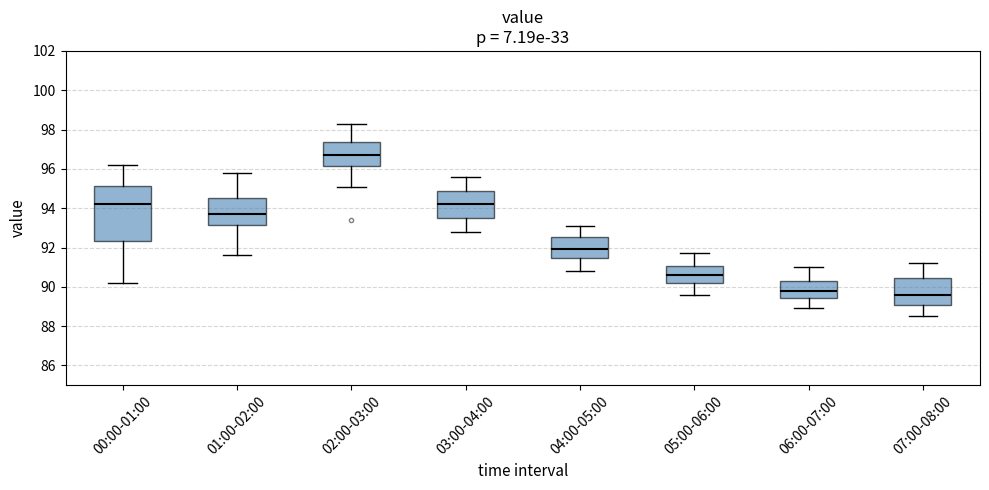

Reading left to right, read every box against the y-axis: the position of its median line, the range the box covers, and the ends of its whiskers. The values are not printed on the chart, so give them approximately, as read against the axis.

00:00-01:00: median 94.2, box 92.4 to 95.2, whiskers 90.2 to 96.2
01:00-02:00: median 93.8, box 93.2 to 94.6, whiskers 91.6 to 95.8
02:00-03:00: median 96.8, box 96.2 to 97.4, whiskers 95.2 to 98.4
03:00-04:00: median 94.2, box 93.6 to 94.8, whiskers 92.8 to 95.6
04:00-05:00: median 92.0, box 91.4 to 92.6, whiskers 90.8 to 93.2
05:00-06:00: median 90.6, box 90.2 to 91.0, whiskers 89.6 to 91.8
06:00-07:00: median 89.8, box 89.4 to 90.4, whiskers 89.0 to 91.0
07:00-08:00: median 89.6, box 89.2 to 90.4, whiskers 88.6 to 91.2